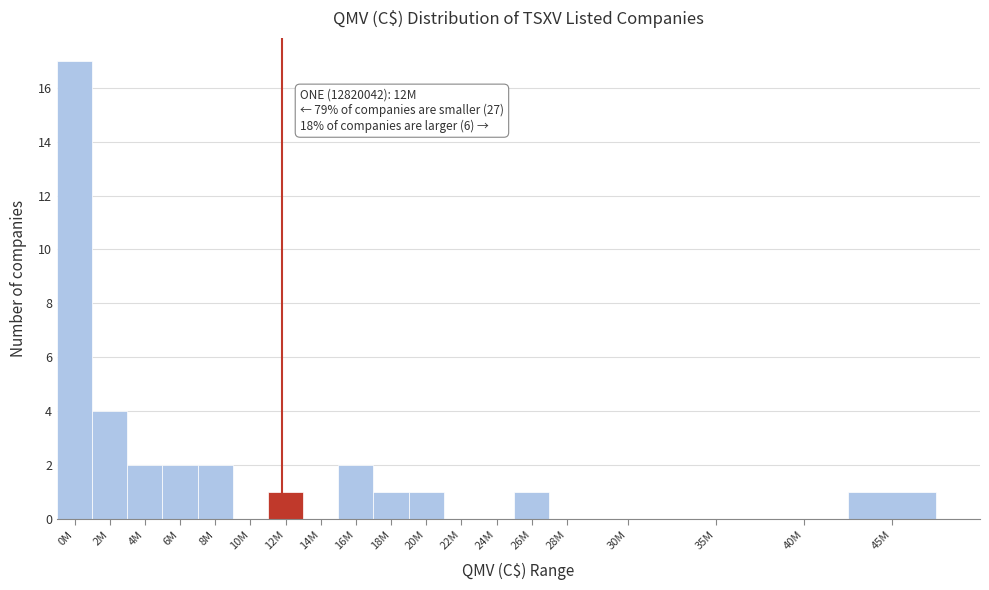

Reading right to left, extract all data points from this chart.

45M=1	40M=0	35M=0	30M=0	28M=0	26M=1	24M=0	22M=0	20M=1	18M=1	16M=2	14M=0	12M=1	10M=0	8M=2	6M=2	4M=2	2M=4	0M=17